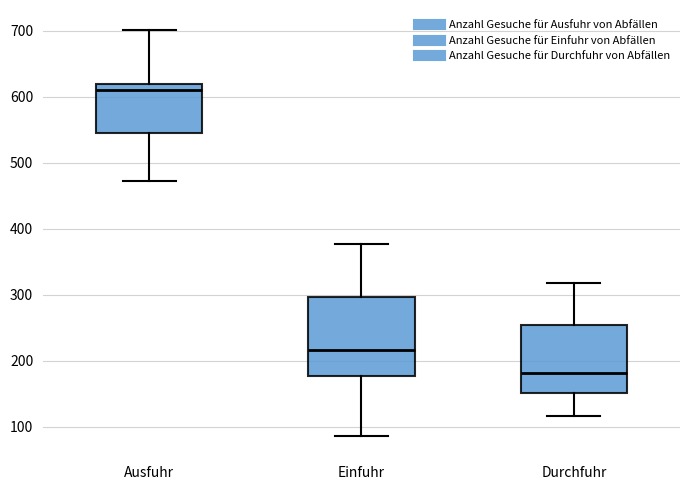

Which box is the tallest, from its lower edge to its upper edge?

Einfuhr